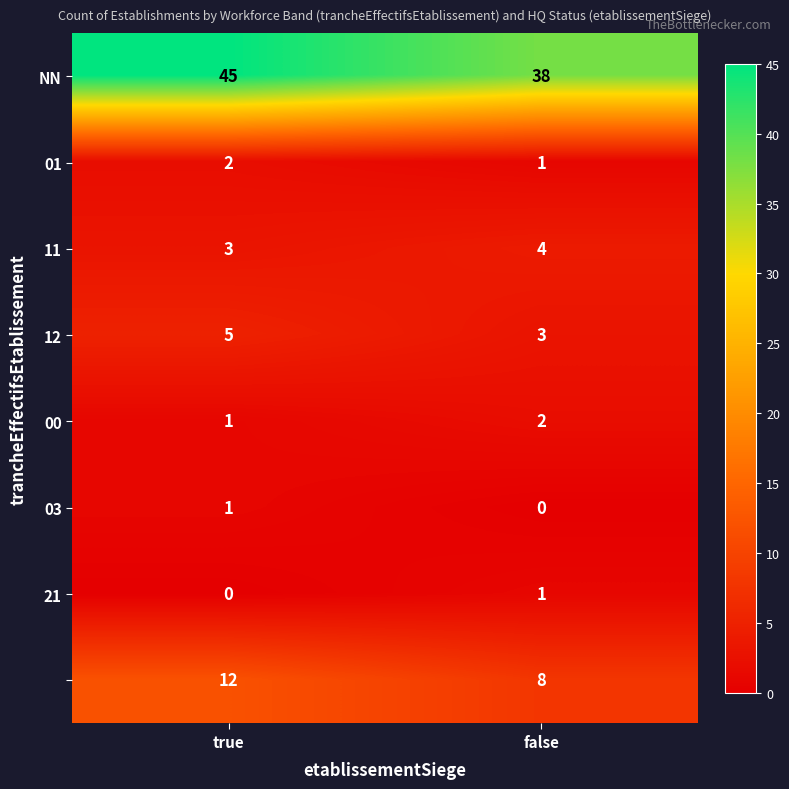

What is the greatest value displayed?

45